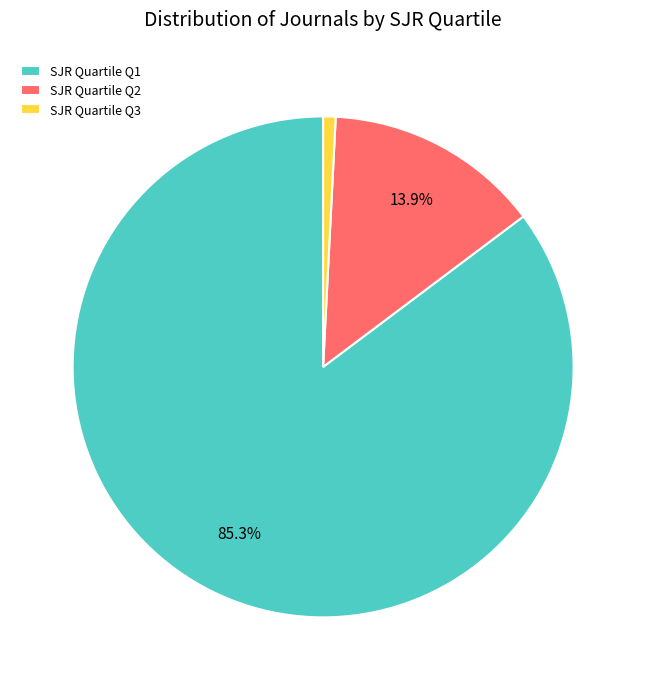

Between SJR Quartile Q3 and SJR Quartile Q1, which is larger?

SJR Quartile Q1